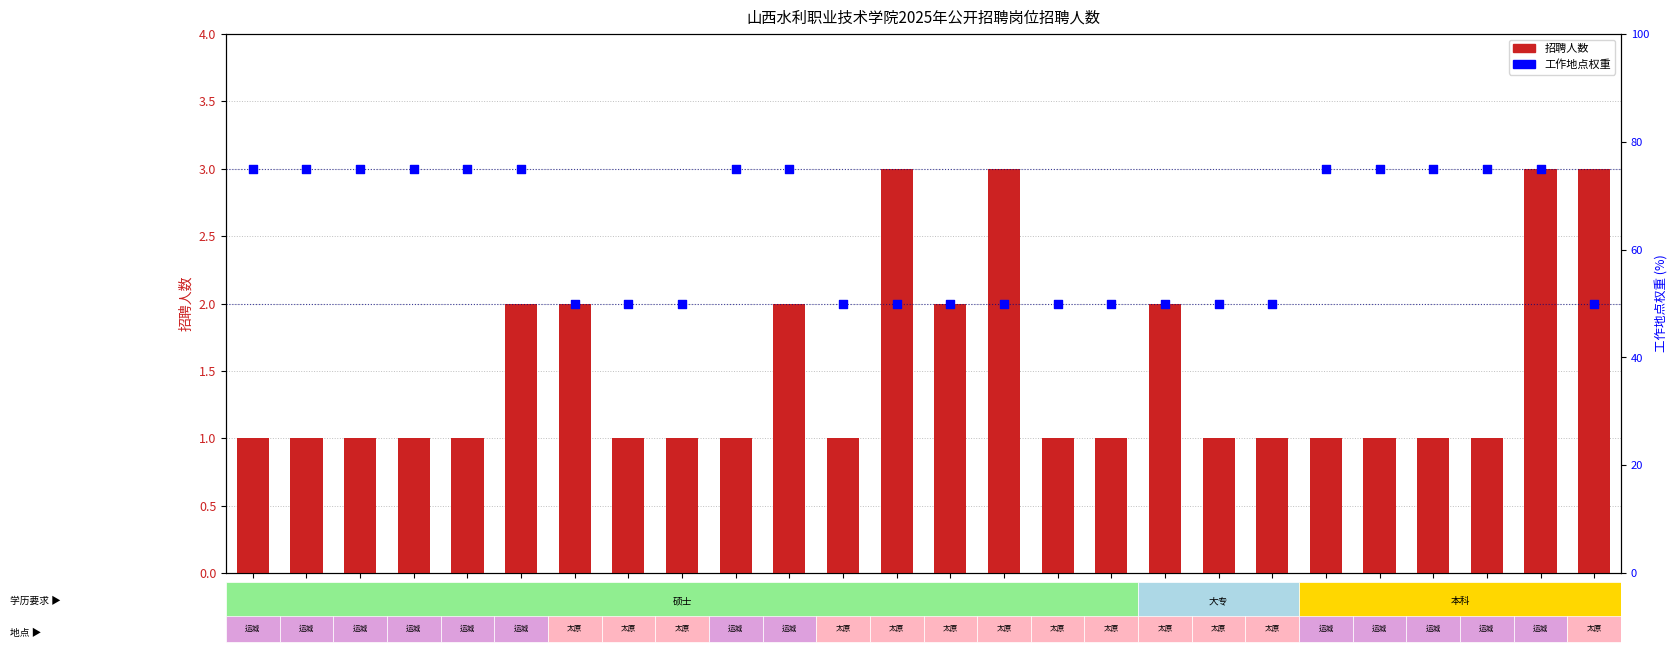

Which series reaches the minimum Y coordinate?

招聘人数